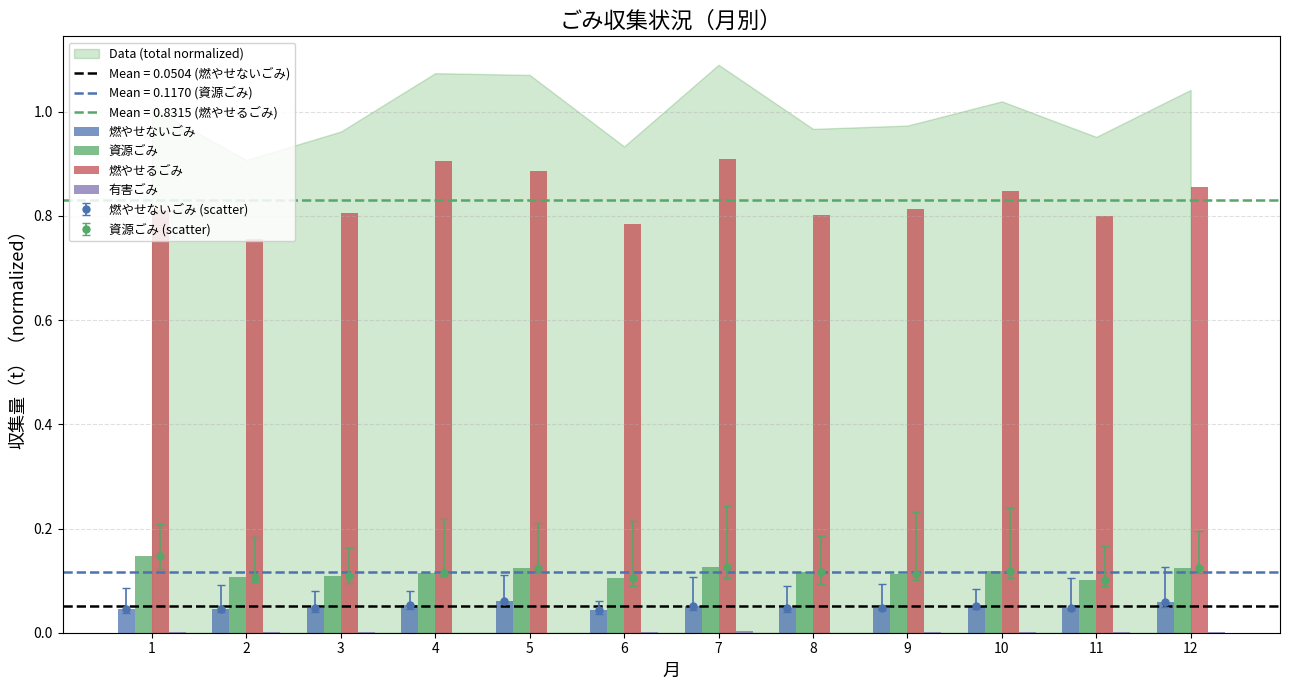

Which series has the largest total across all categories?

燃やせるごみ